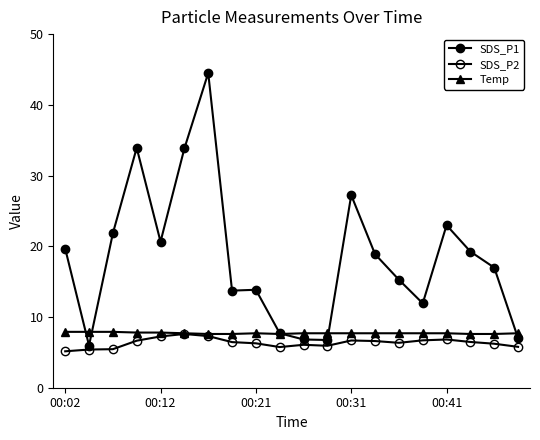

Is this an area chart (filled region under the line)?

No